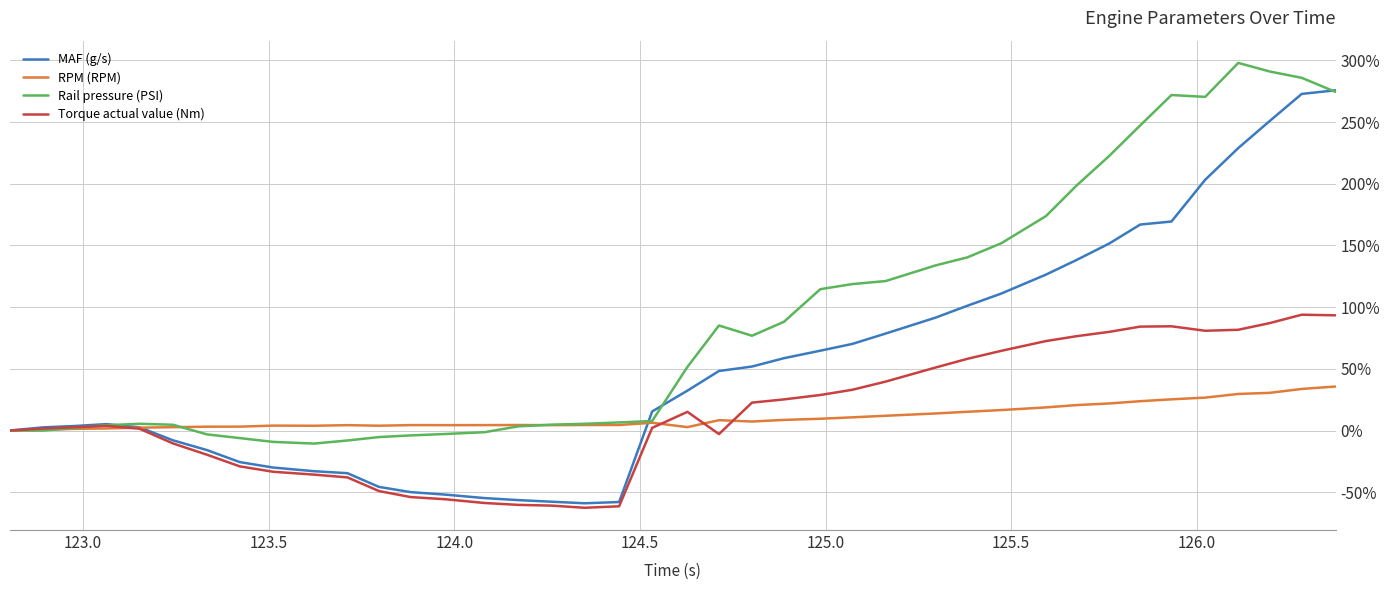

Rank the series by their maximum value, from lowest to highest.

RPM (RPM), Torque actual value (Nm), MAF (g/s), Rail pressure (PSI)